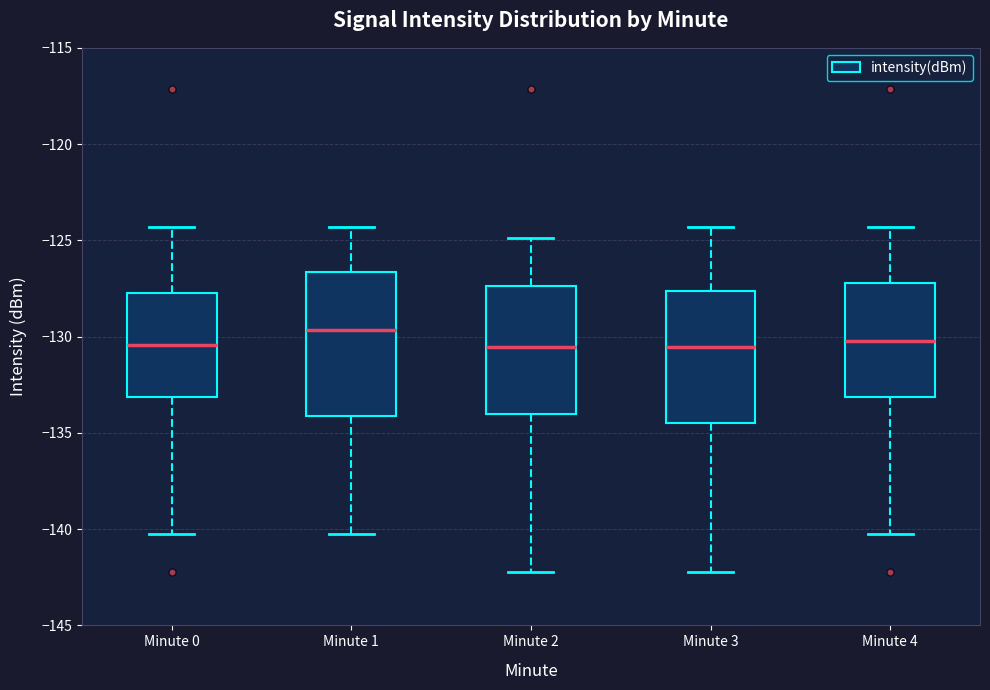

Which box is the tallest, from its lower edge to its upper edge?

Minute 1